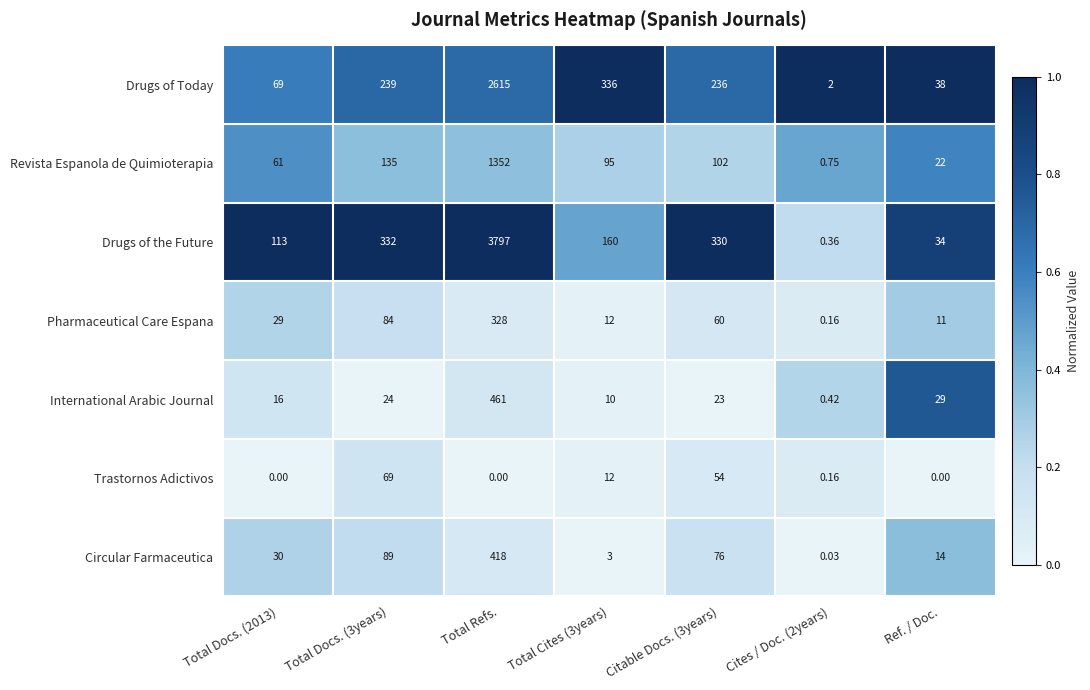

Which label corresponds to the largest value in the chart?

Total Refs.